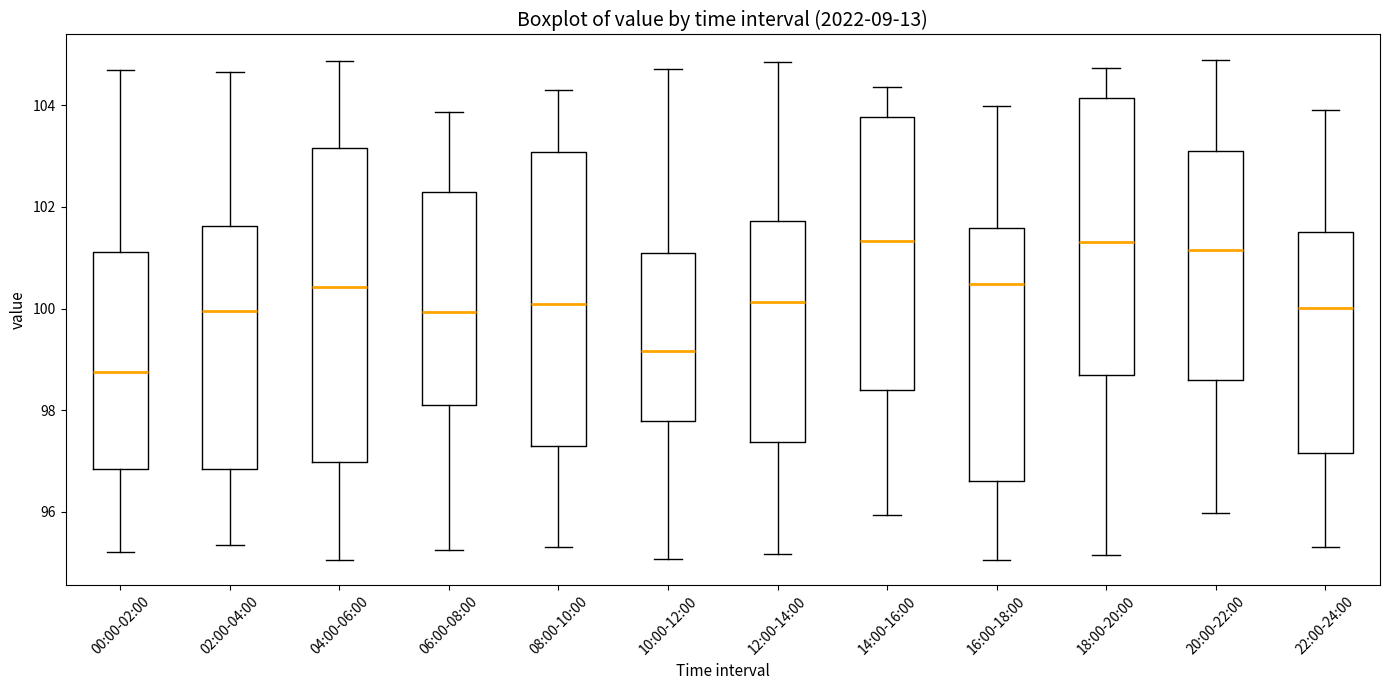

Where does the upper whisker of the box for 22:00-24:00 end on the y-axis? The values are not printed on the chart, so give them approximately, as read against the axis.

104.0